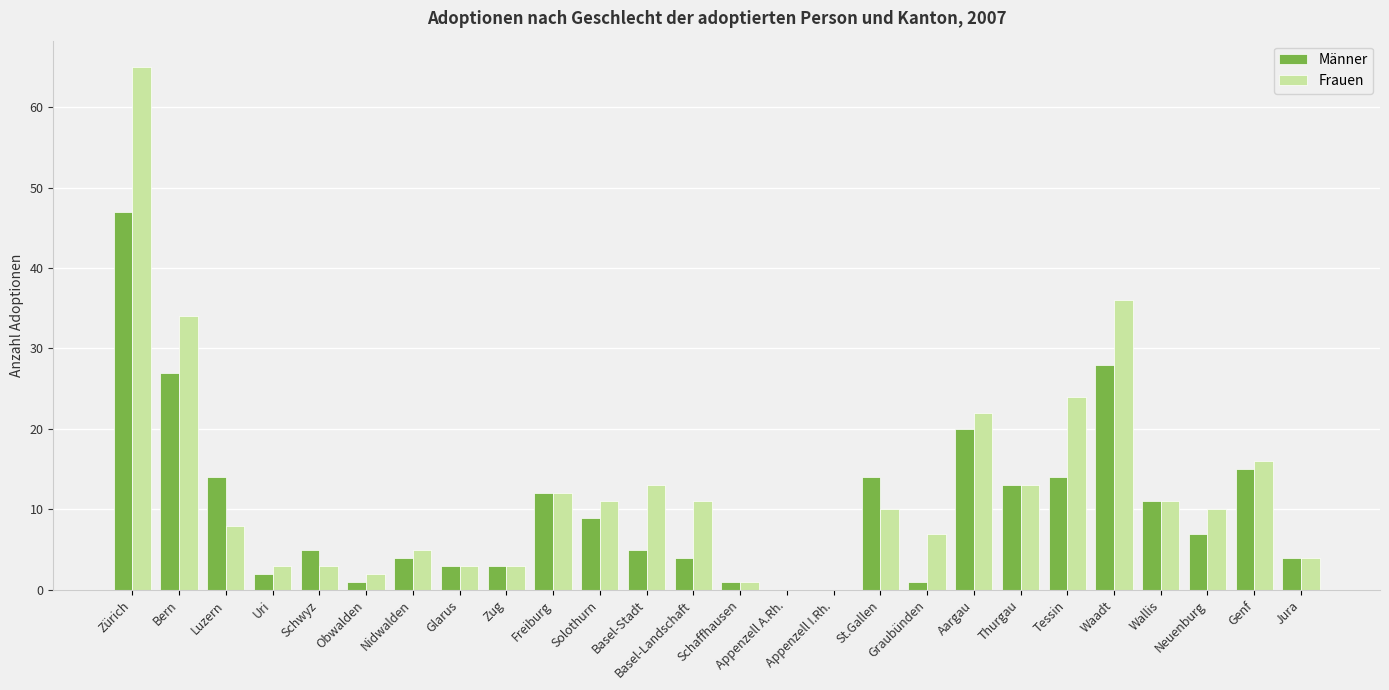

Reading left to right, transcribe all the data shown in this chart.

Männer: Zürich=47	Bern=27	Luzern=14	Uri=2	Schwyz=5	Obwalden=1	Nidwalden=4	Glarus=3	Zug=3	Freiburg=12	Solothurn=9	Basel-Stadt=5	Basel-Landschaft=4	Schaffhausen=1	Appenzell A.Rh.=0	Appenzell I.Rh.=0	St.Gallen=14	Graubünden=1	Aargau=20	Thurgau=13	Tessin=14	Waadt=28	Wallis=11	Neuenburg=7	Genf=15	Jura=4
Frauen: Zürich=65	Bern=34	Luzern=8	Uri=3	Schwyz=3	Obwalden=2	Nidwalden=5	Glarus=3	Zug=3	Freiburg=12	Solothurn=11	Basel-Stadt=13	Basel-Landschaft=11	Schaffhausen=1	Appenzell A.Rh.=0	Appenzell I.Rh.=0	St.Gallen=10	Graubünden=7	Aargau=22	Thurgau=13	Tessin=24	Waadt=36	Wallis=11	Neuenburg=10	Genf=16	Jura=4